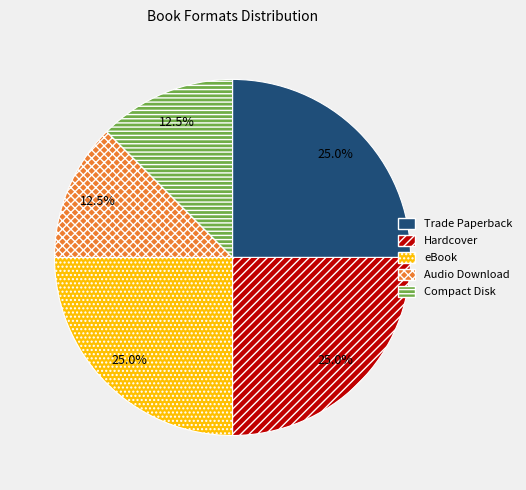

Does any single category account for the majority?

No